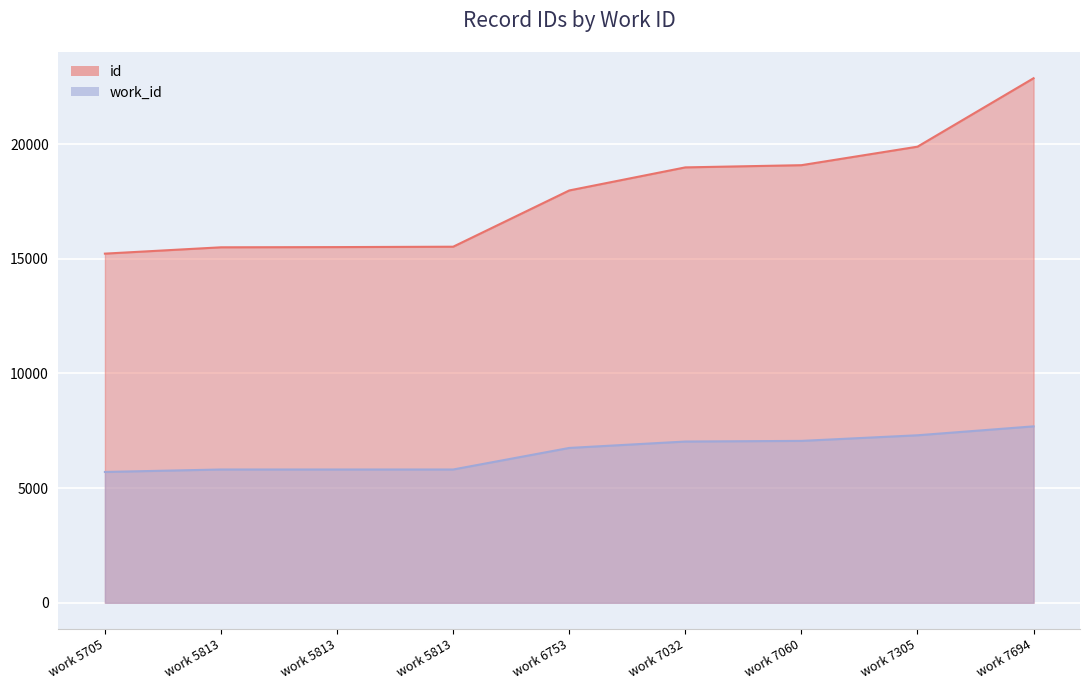

List the series in order of their peak value, highest first.

id, work_id